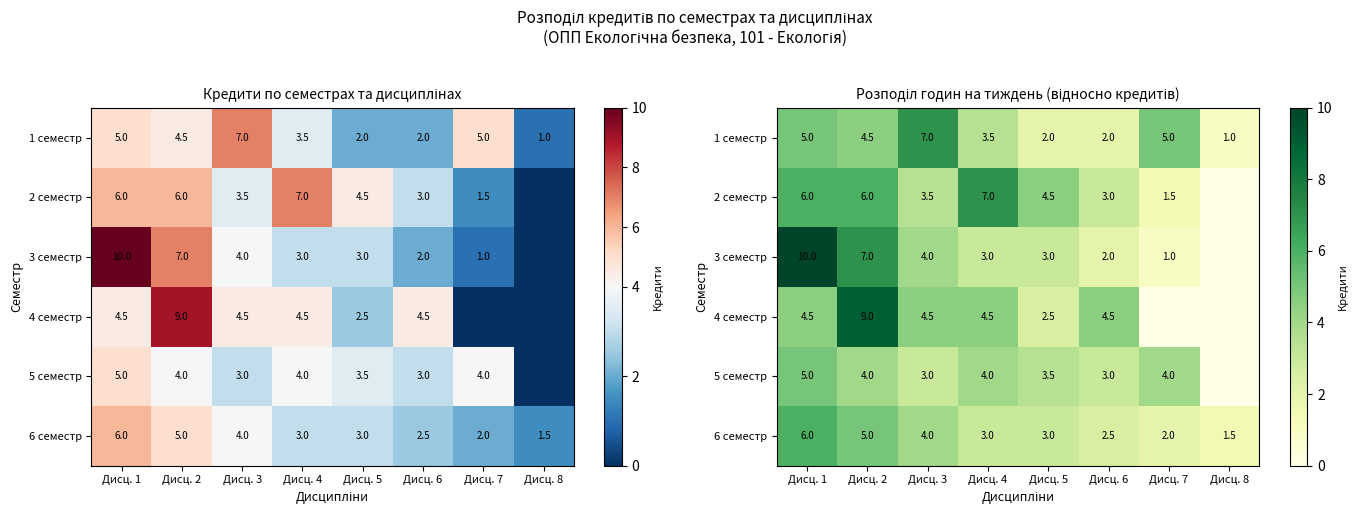

Where is 2 семестр nearest to the value 3?

Дисц. 6